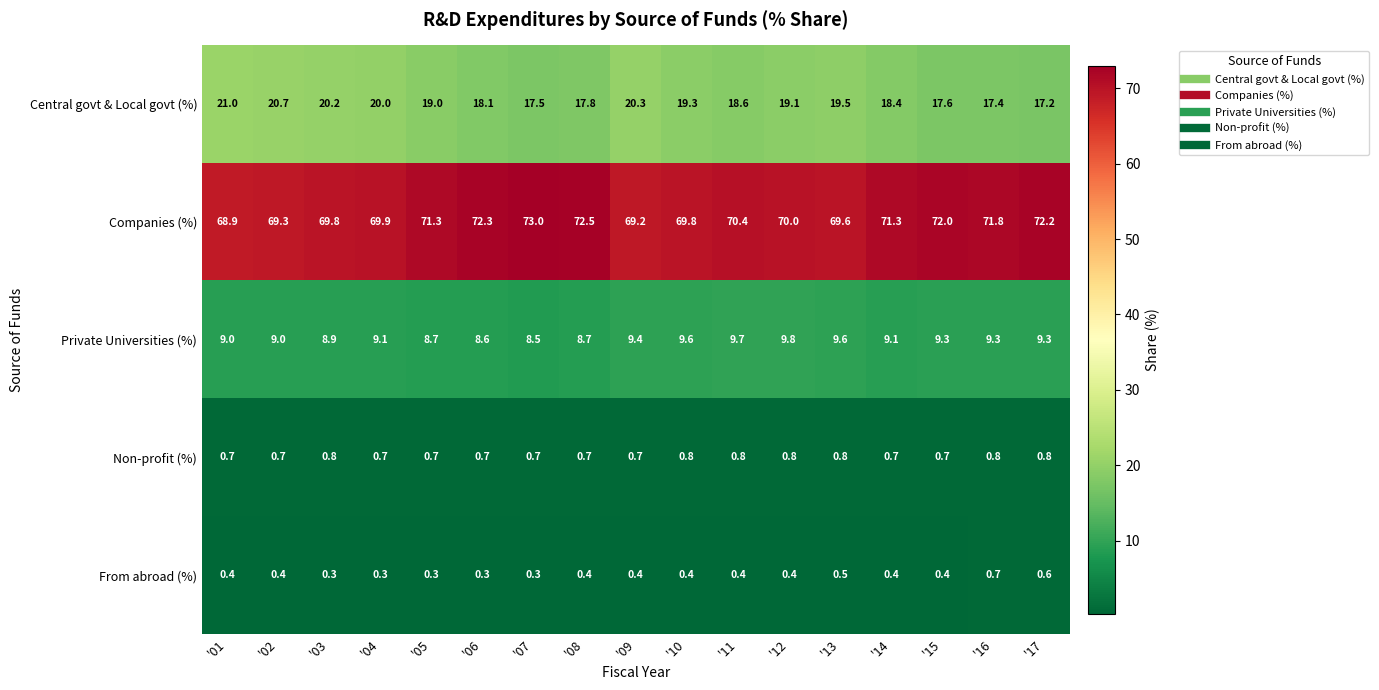

The Central govt & Local govt (%) series shows 6.8 at '03. True or false?

False